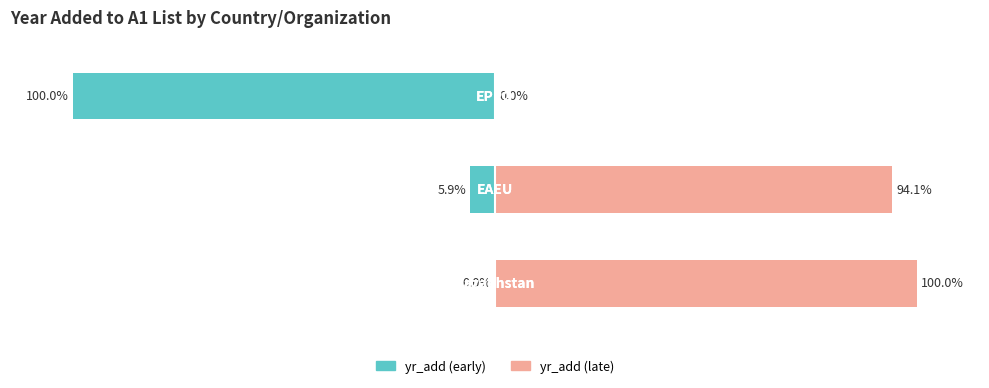

Rank the categories by yr_add (early) value from highest to lowest.

0, 1, 2